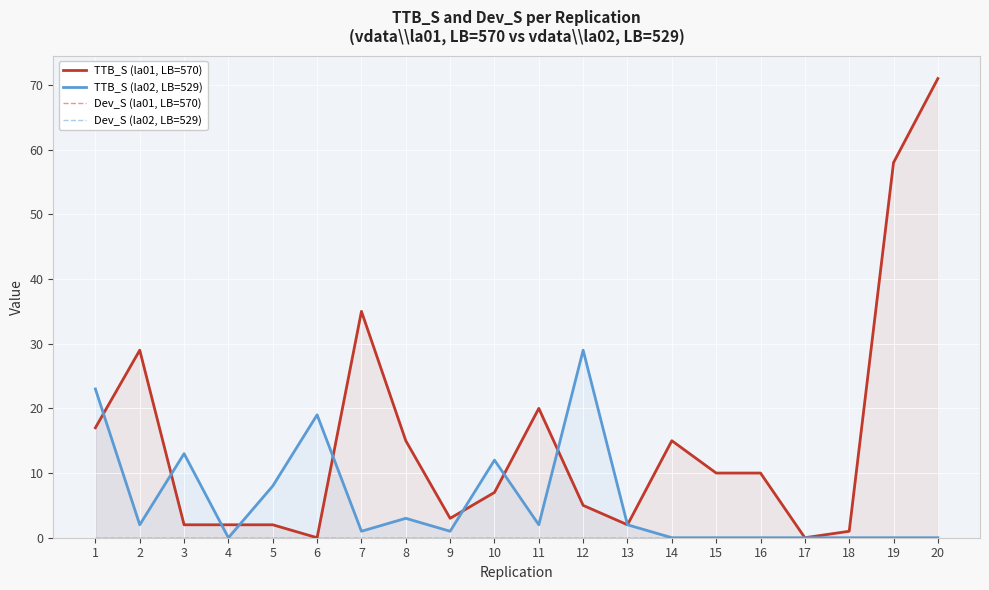

True or false: Dev_S (la01, LB=570) and Dev_S (la02, LB=529) intersect in this chart.

False